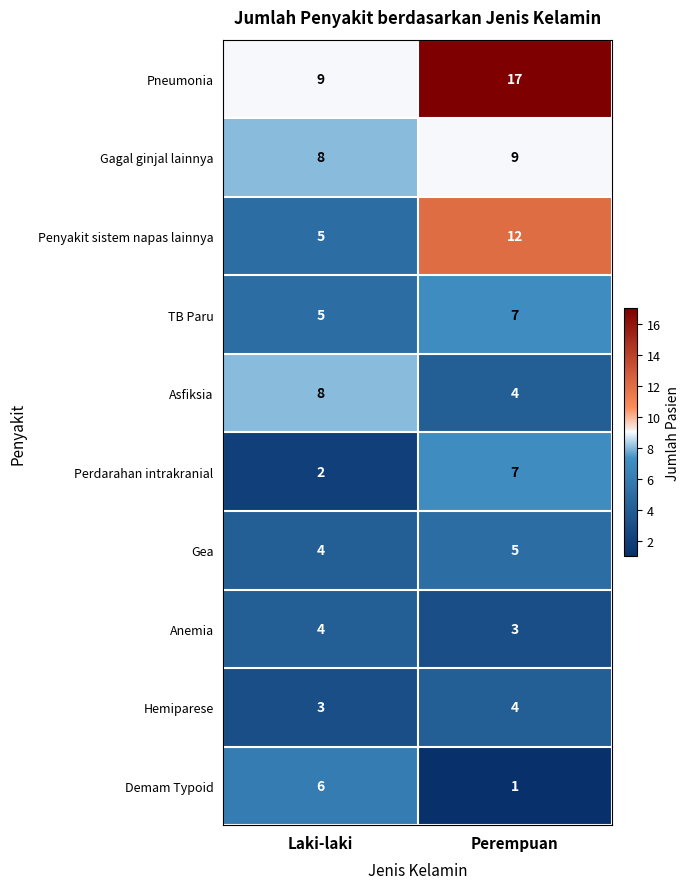

What is the sum of all TB Paru values?

12